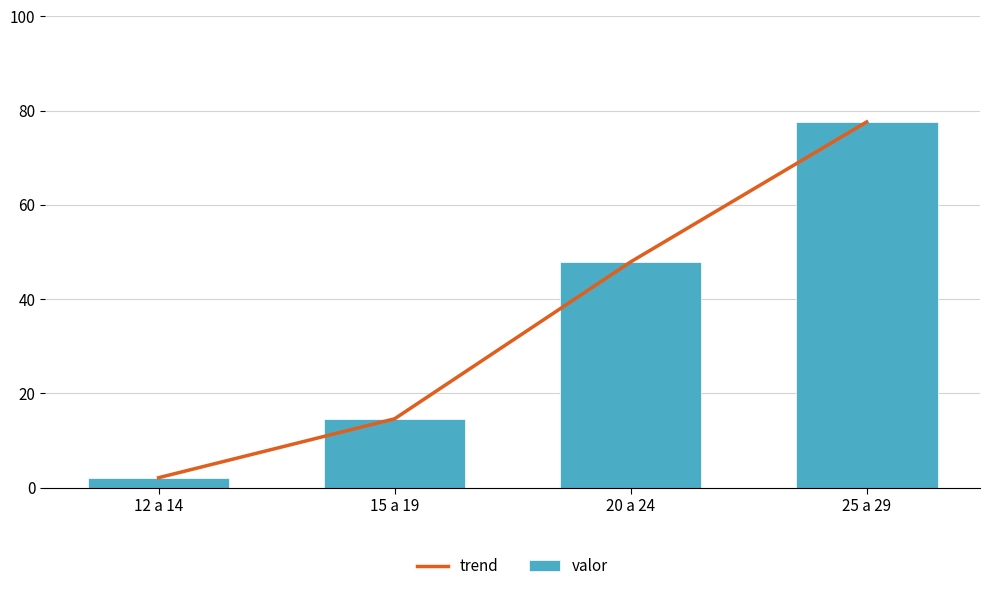

At which category is the sum across all series the highest?

25 a 29